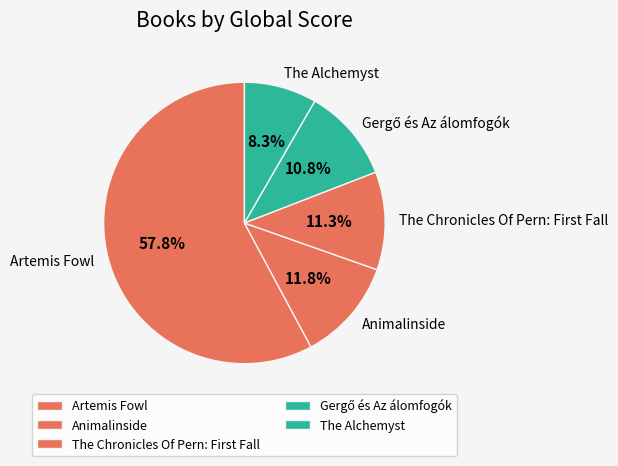

Does any single category account for the majority?

Yes